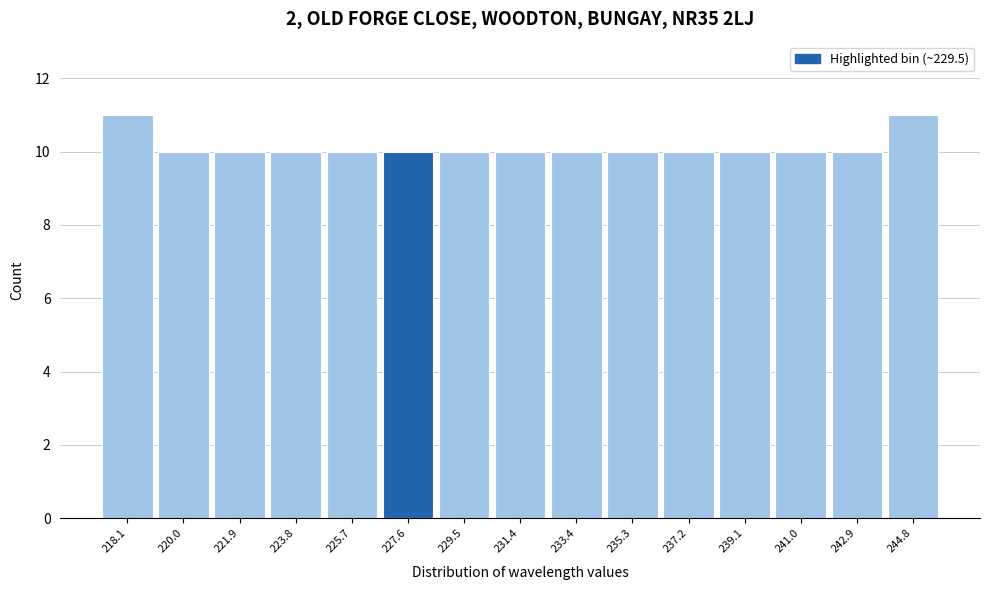

Reading left to right, transcribe all the data shown in this chart.

11	10	10	10	10	10	10	10	10	10	10	10	10	10	11